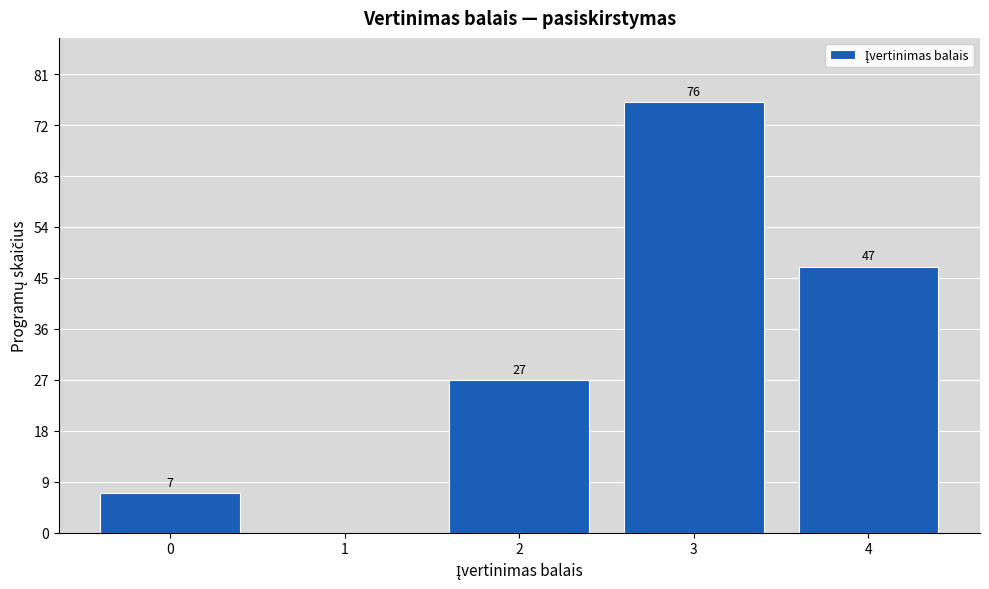

Reading right to left, transcribe all the data shown in this chart.

4=47	3=76	2=27	1=0	0=7